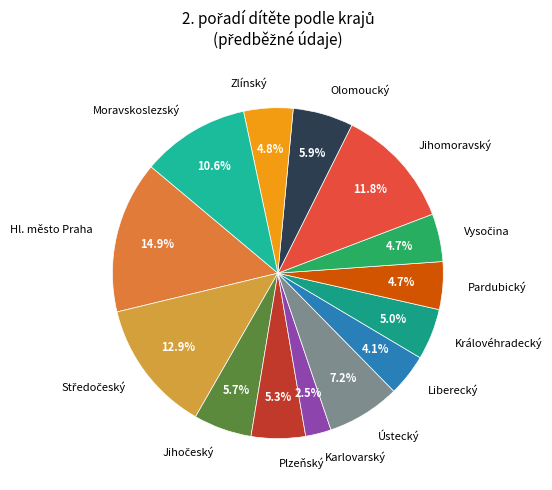

Is there a majority slice in this chart?

No